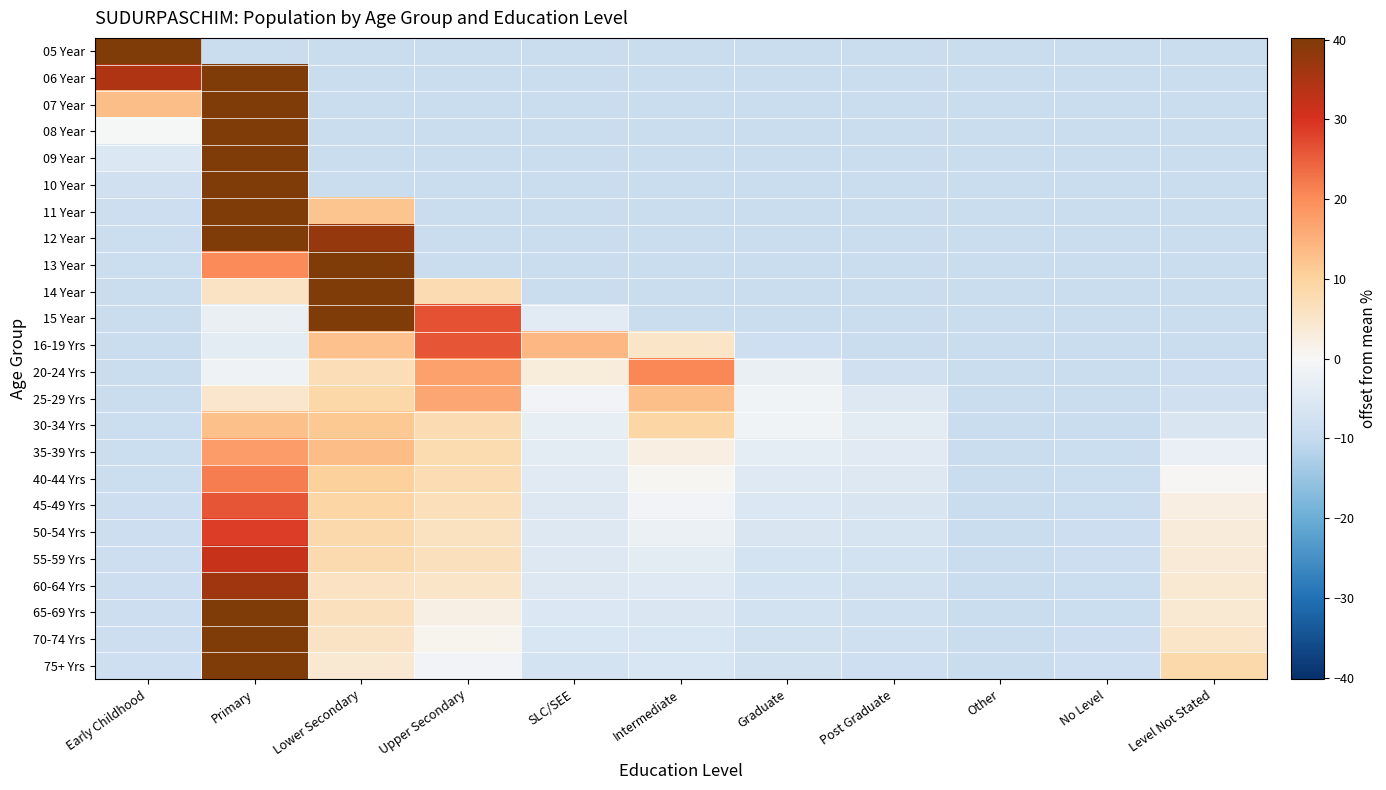

Reading left to right, extract all data points from this chart.

05 Year: Early Childhood=90.8	Primary=-9.1	Lower Secondary=-9.1	Upper Secondary=-9.1	SLC/SEE=-9.1	Intermediate=-9.1	Graduate=-9.1	Post Graduate=-9.1	Other=-9.1	No Level=-9.1	Level Not Stated=-9.0
06 Year: Early Childhood=34.6	Primary=47.2	Lower Secondary=-9.1	Upper Secondary=-9.1	SLC/SEE=-9.1	Intermediate=-9.1	Graduate=-9.1	Post Graduate=-9.1	Other=-9.1	No Level=-9.1	Level Not Stated=-9.0
07 Year: Early Childhood=13.2	Primary=68.6	Lower Secondary=-9.1	Upper Secondary=-9.1	SLC/SEE=-9.1	Intermediate=-9.1	Graduate=-9.1	Post Graduate=-9.1	Other=-9.1	No Level=-9.1	Level Not Stated=-9.0
08 Year: Early Childhood=-0.2	Primary=82.0	Lower Secondary=-9.1	Upper Secondary=-9.1	SLC/SEE=-9.1	Intermediate=-9.1	Graduate=-9.1	Post Graduate=-9.1	Other=-9.1	No Level=-9.1	Level Not Stated=-9.0
09 Year: Early Childhood=-5.8	Primary=87.6	Lower Secondary=-9.1	Upper Secondary=-9.1	SLC/SEE=-9.1	Intermediate=-9.1	Graduate=-9.1	Post Graduate=-9.1	Other=-9.1	No Level=-9.1	Level Not Stated=-9.1
10 Year: Early Childhood=-8.0	Primary=89.7	Lower Secondary=-9.1	Upper Secondary=-9.1	SLC/SEE=-9.1	Intermediate=-9.1	Graduate=-9.1	Post Graduate=-9.1	Other=-9.1	No Level=-9.1	Level Not Stated=-9.1
11 Year: Early Childhood=-8.7	Primary=69.3	Lower Secondary=12.1	Upper Secondary=-9.1	SLC/SEE=-9.1	Intermediate=-9.1	Graduate=-9.1	Post Graduate=-9.1	Other=-9.1	No Level=-9.1	Level Not Stated=-9.1
12 Year: Early Childhood=-8.8	Primary=44.0	Lower Secondary=37.5	Upper Secondary=-9.1	SLC/SEE=-9.1	Intermediate=-9.1	Graduate=-9.1	Post Graduate=-9.1	Other=-9.1	No Level=-9.1	Level Not Stated=-9.1
13 Year: Early Childhood=-8.9	Primary=20.2	Lower Secondary=61.4	Upper Secondary=-9.1	SLC/SEE=-9.1	Intermediate=-9.1	Graduate=-9.1	Post Graduate=-9.1	Other=-9.1	No Level=-9.1	Level Not Stated=-9.1
14 Year: Early Childhood=-9.0	Primary=5.7	Lower Secondary=59.1	Upper Secondary=7.8	SLC/SEE=-9.1	Intermediate=-9.1	Graduate=-9.1	Post Graduate=-9.1	Other=-9.1	No Level=-9.1	Level Not Stated=-9.0
15 Year: Early Childhood=-9.0	Primary=-2.6	Lower Secondary=43.8	Upper Secondary=26.4	SLC/SEE=-4.2	Intermediate=-9.1	Graduate=-9.1	Post Graduate=-9.1	Other=-9.1	No Level=-9.1	Level Not Stated=-9.0
16-19 Yrs: Early Childhood=-9.0	Primary=-4.0	Lower Secondary=12.7	Upper Secondary=25.9	SLC/SEE=14.1	Intermediate=5.1	Graduate=-8.6	Post Graduate=-9.1	Other=-9.1	No Level=-9.1	Level Not Stated=-9.0
20-24 Yrs: Early Childhood=-9.0	Primary=-1.5	Lower Secondary=7.1	Upper Secondary=17.2	SLC/SEE=3.1	Intermediate=20.5	Graduate=-2.6	Post Graduate=-8.0	Other=-9.1	No Level=-9.1	Level Not Stated=-8.7
25-29 Yrs: Early Childhood=-9.0	Primary=4.6	Lower Secondary=8.8	Upper Secondary=16.3	SLC/SEE=-1.2	Intermediate=13.0	Graduate=-1.3	Post Graduate=-5.2	Other=-9.1	No Level=-9.0	Level Not Stated=-7.9
30-34 Yrs: Early Childhood=-9.0	Primary=12.8	Lower Secondary=11.5	Upper Secondary=7.7	SLC/SEE=-3.2	Intermediate=9.3	Graduate=-1.3	Post Graduate=-3.9	Other=-9.1	No Level=-9.0	Level Not Stated=-6.0
35-39 Yrs: Early Childhood=-8.9	Primary=17.9	Lower Secondary=13.2	Upper Secondary=8.0	SLC/SEE=-4.0	Intermediate=2.5	Graduate=-3.5	Post Graduate=-4.5	Other=-9.1	No Level=-8.9	Level Not Stated=-2.8
40-44 Yrs: Early Childhood=-8.8	Primary=21.8	Lower Secondary=10.4	Upper Secondary=7.6	SLC/SEE=-4.3	Intermediate=0.6	Graduate=-4.7	Post Graduate=-5.1	Other=-9.1	No Level=-8.8	Level Not Stated=0.4
45-49 Yrs: Early Childhood=-8.8	Primary=26.0	Lower Secondary=9.3	Upper Secondary=6.9	SLC/SEE=-5.1	Intermediate=-1.2	Graduate=-5.5	Post Graduate=-6.1	Other=-9.1	No Level=-8.8	Level Not Stated=2.3
50-54 Yrs: Early Childhood=-8.8	Primary=28.7	Lower Secondary=8.4	Upper Secondary=6.2	SLC/SEE=-5.1	Intermediate=-2.5	Graduate=-6.0	Post Graduate=-6.6	Other=-9.1	No Level=-8.8	Level Not Stated=3.4
55-59 Yrs: Early Childhood=-8.8	Primary=32.0	Lower Secondary=8.0	Upper Secondary=6.5	SLC/SEE=-5.1	Intermediate=-3.9	Graduate=-6.9	Post Graduate=-7.5	Other=-9.1	No Level=-8.7	Level Not Stated=3.5
60-64 Yrs: Early Childhood=-8.7	Primary=36.3	Lower Secondary=6.0	Upper Secondary=5.2	SLC/SEE=-5.3	Intermediate=-4.8	Graduate=-7.2	Post Graduate=-7.7	Other=-9.1	No Level=-8.8	Level Not Stated=4.0
65-69 Yrs: Early Childhood=-8.7	Primary=40.7	Lower Secondary=6.4	Upper Secondary=2.2	SLC/SEE=-5.5	Intermediate=-5.9	Graduate=-7.5	Post Graduate=-8.0	Other=-9.1	No Level=-8.8	Level Not Stated=4.2
70-74 Yrs: Early Childhood=-8.7	Primary=42.9	Lower Secondary=5.6	Upper Secondary=1.0	SLC/SEE=-6.2	Intermediate=-6.3	Graduate=-7.6	Post Graduate=-8.1	Other=-9.1	No Level=-8.7	Level Not Stated=5.1
75+ Yrs: Early Childhood=-8.6	Primary=44.3	Lower Secondary=4.1	Upper Secondary=-1.2	SLC/SEE=-7.0	Intermediate=-6.3	Graduate=-7.8	Post Graduate=-8.4	Other=-9.1	No Level=-8.5	Level Not Stated=8.5